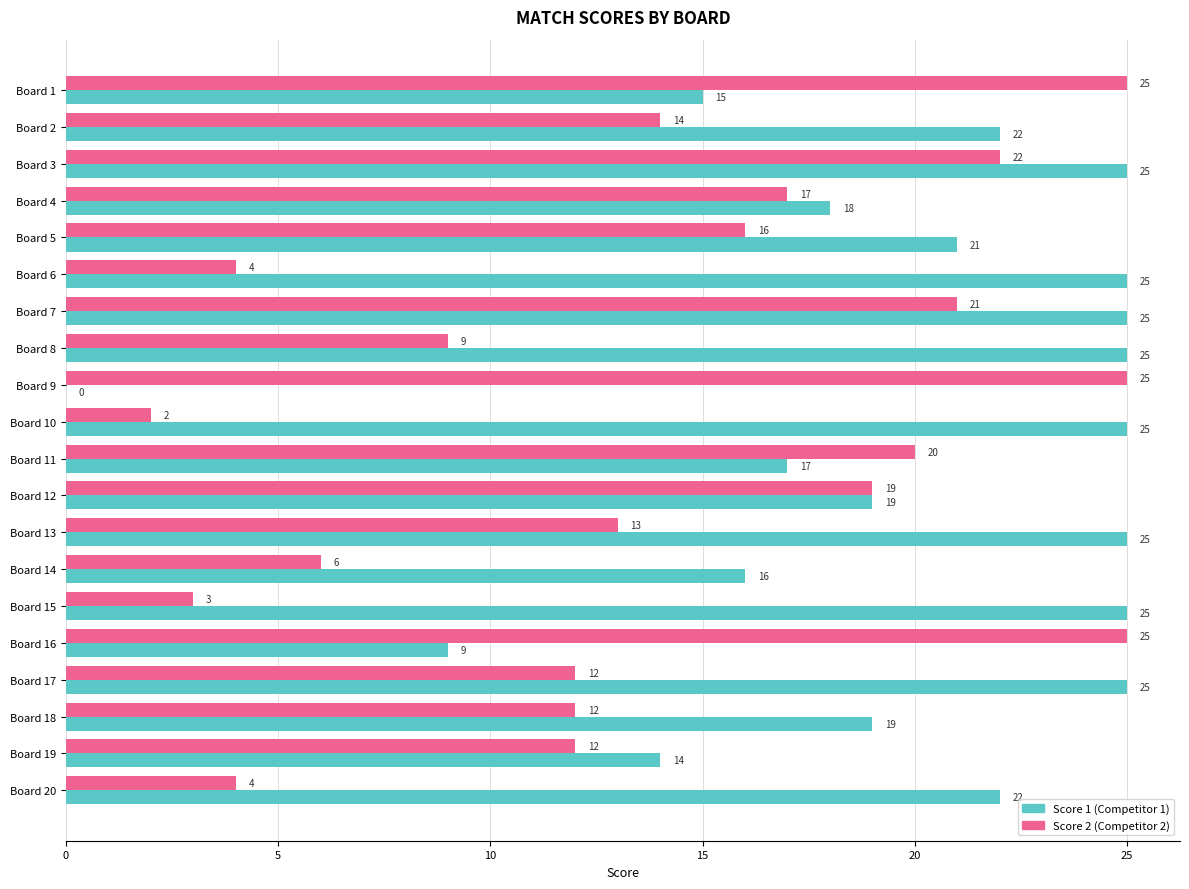

At which category is the sum across all series the highest?

Board 3